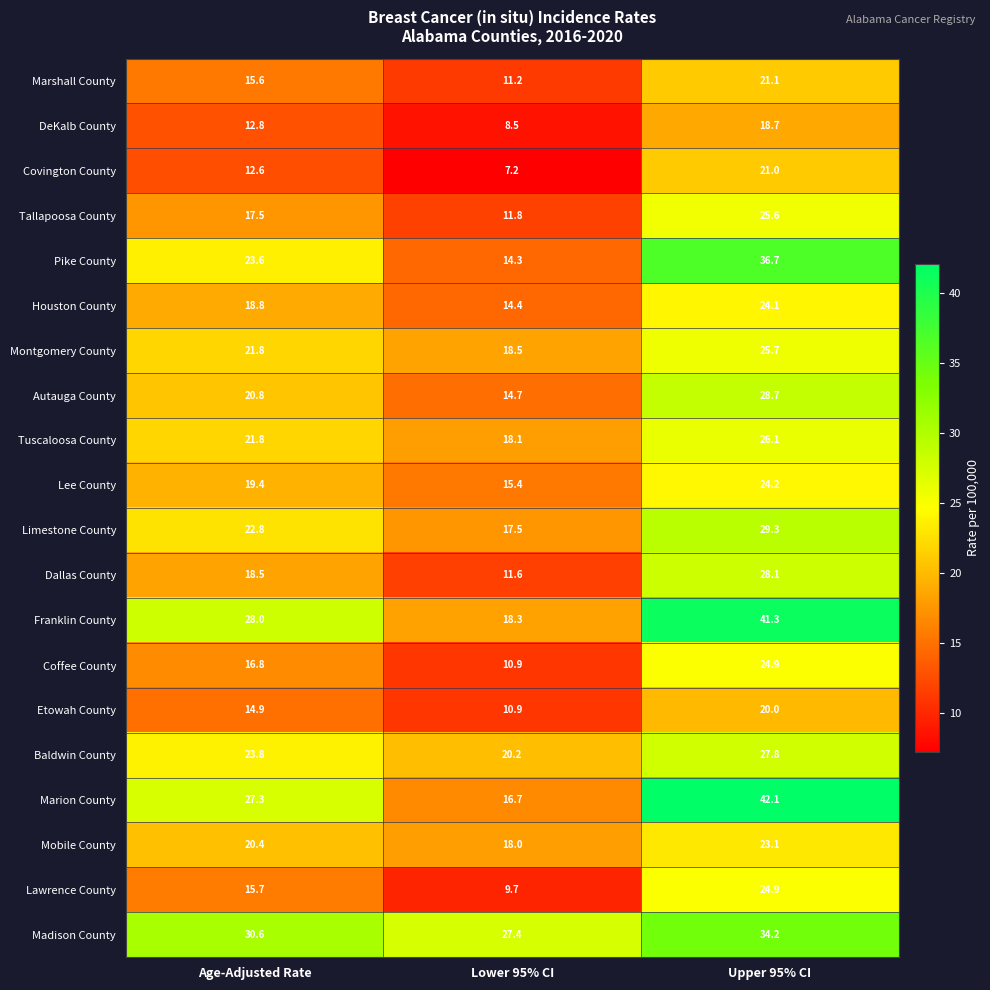

How many series are shown in this chart?

20